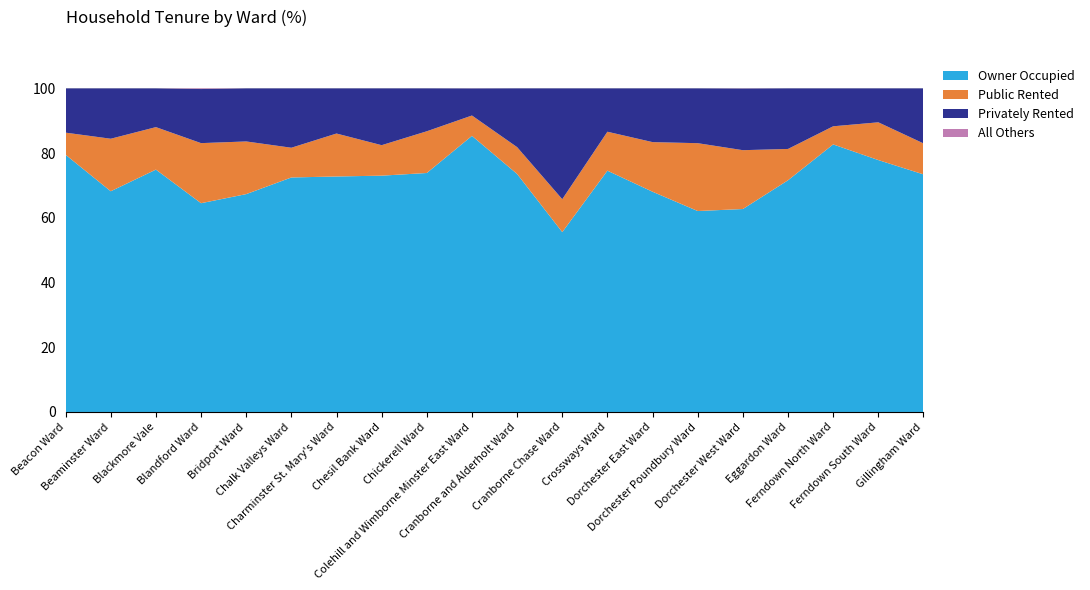

Reading right to left, list all the values displayed in this chart.

Owner Occupied: Gillingham Ward=73.4	Ferndown South Ward=77.9	Ferndown North Ward=82.7	Eggardon Ward=71.6	Dorchester West Ward=62.7	Dorchester Poundbury Ward=62.1	Dorchester East Ward=68.1	Crossways Ward=74.6	Cranborne Chase Ward=55.6	Cranborne and Alderholt Ward=73.6	Colehill and Wimborne Minster East Ward=85.3	Chickerell Ward=73.9	Chesil Bank Ward=73.0	Charminster St. Mary's Ward=72.8	Chalk Valleys Ward=72.5	Bridport Ward=67.3	Blandford Ward=64.5	Blackmore Vale=74.9	Beaminster Ward=68.2	Beacon Ward=79.5
Public Rented: Gillingham Ward=9.6	Ferndown South Ward=11.7	Ferndown North Ward=5.6	Eggardon Ward=9.7	Dorchester West Ward=18.2	Dorchester Poundbury Ward=21.0	Dorchester East Ward=15.3	Crossways Ward=12.0	Cranborne Chase Ward=10.2	Cranborne and Alderholt Ward=8.3	Colehill and Wimborne Minster East Ward=6.3	Chickerell Ward=12.9	Chesil Bank Ward=9.4	Charminster St. Mary's Ward=13.3	Chalk Valleys Ward=9.2	Bridport Ward=16.3	Blandford Ward=18.6	Blackmore Vale=13.1	Beaminster Ward=16.2	Beacon Ward=6.8
Privately Rented: Gillingham Ward=17.0	Ferndown South Ward=10.5	Ferndown North Ward=11.7	Eggardon Ward=18.7	Dorchester West Ward=19.0	Dorchester Poundbury Ward=16.9	Dorchester East Ward=16.6	Crossways Ward=13.4	Cranborne Chase Ward=34.2	Cranborne and Alderholt Ward=18.1	Colehill and Wimborne Minster East Ward=8.3	Chickerell Ward=13.2	Chesil Bank Ward=17.5	Charminster St. Mary's Ward=13.9	Chalk Valleys Ward=18.3	Bridport Ward=16.4	Blandford Ward=16.7	Blackmore Vale=12.0	Beaminster Ward=15.6	Beacon Ward=13.7
All Others: Gillingham Ward=0.0	Ferndown South Ward=0.0	Ferndown North Ward=0.0	Eggardon Ward=0.0	Dorchester West Ward=0.0	Dorchester Poundbury Ward=0.0	Dorchester East Ward=0.0	Crossways Ward=0.0	Cranborne Chase Ward=0.0	Cranborne and Alderholt Ward=0.0	Colehill and Wimborne Minster East Ward=0.0	Chickerell Ward=0.0	Chesil Bank Ward=0.0	Charminster St. Mary's Ward=0.0	Chalk Valleys Ward=0.0	Bridport Ward=0.0	Blandford Ward=0.2	Blackmore Vale=0.0	Beaminster Ward=0.0	Beacon Ward=0.0